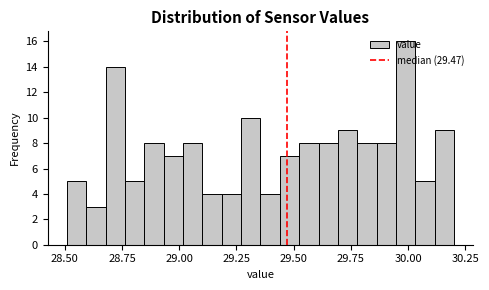

Read against the x-axis, roughly where is the centre of the tallest bar?

30.00